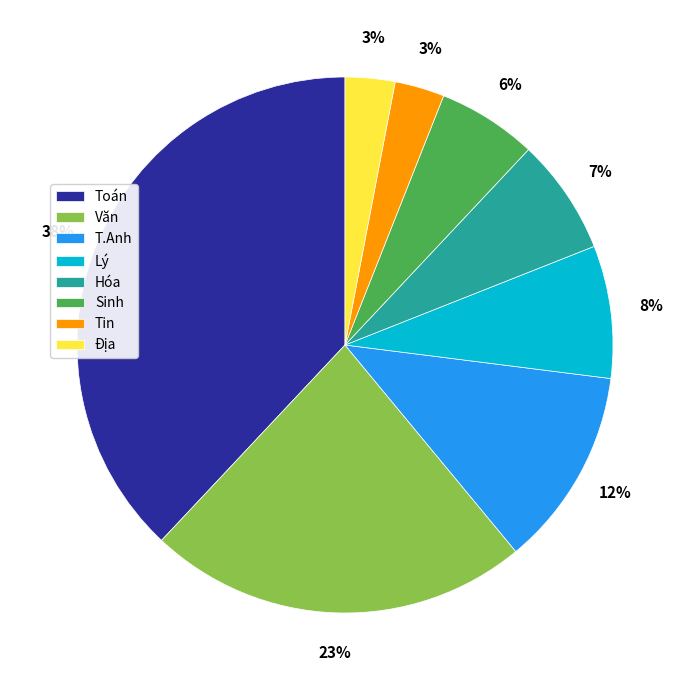

Which slice is the largest?

Toán